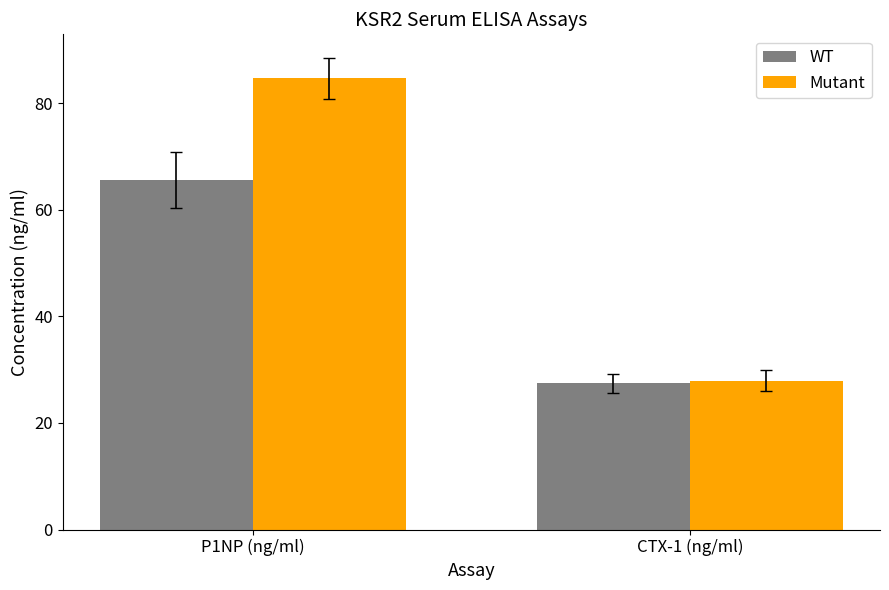

Is it true that Mutant equals 27.9 at CTX-1 (ng/ml)?

True